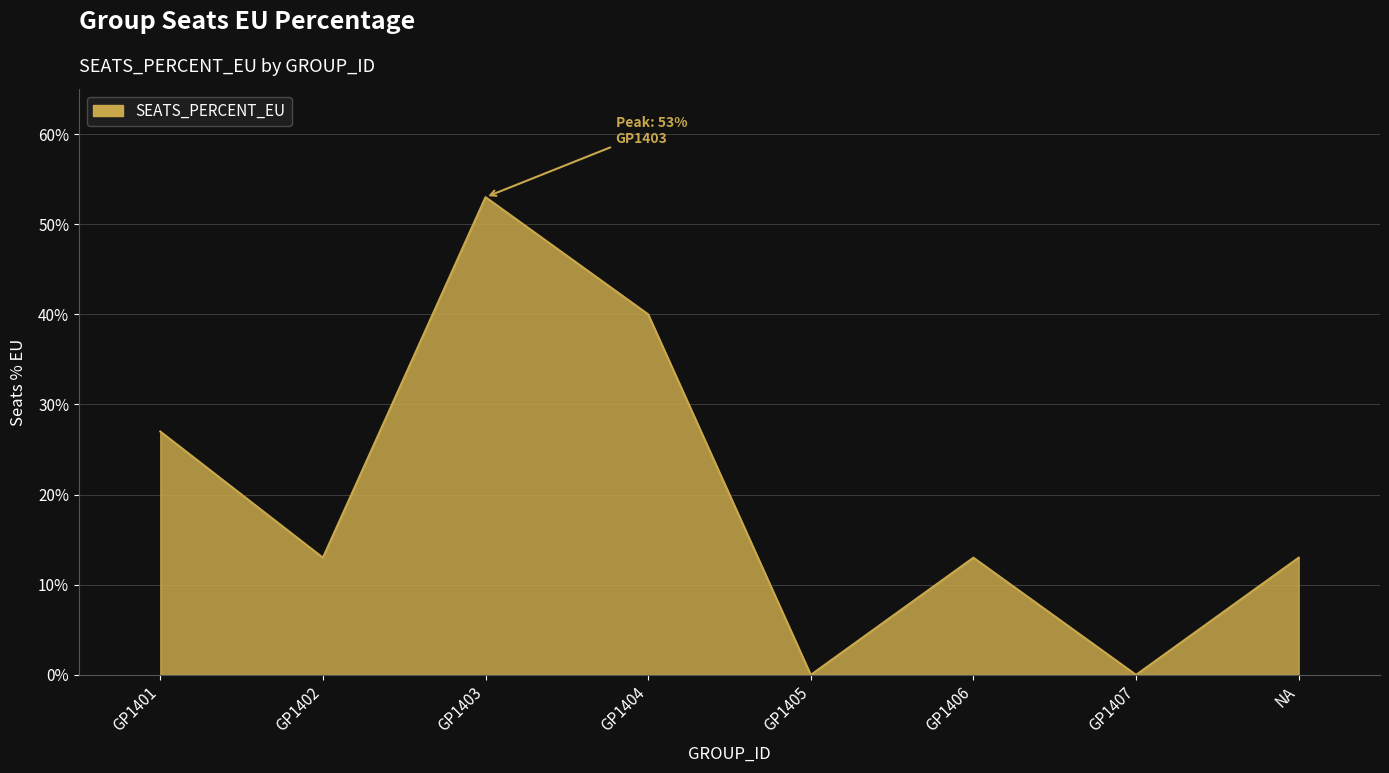

What is the label of the 2nd point from the left?

GP1402